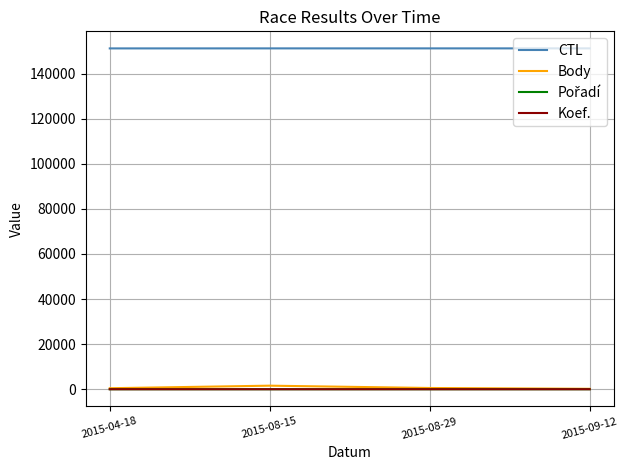

Which series has the largest total across all categories?

CTL